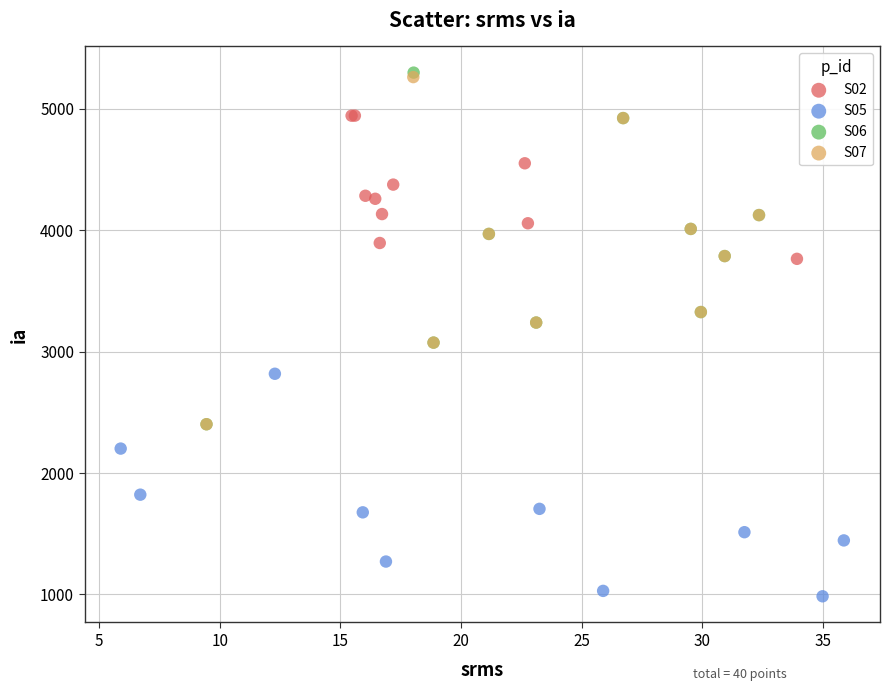

What are all the series names shown in the legend?

S02, S05, S06, S07